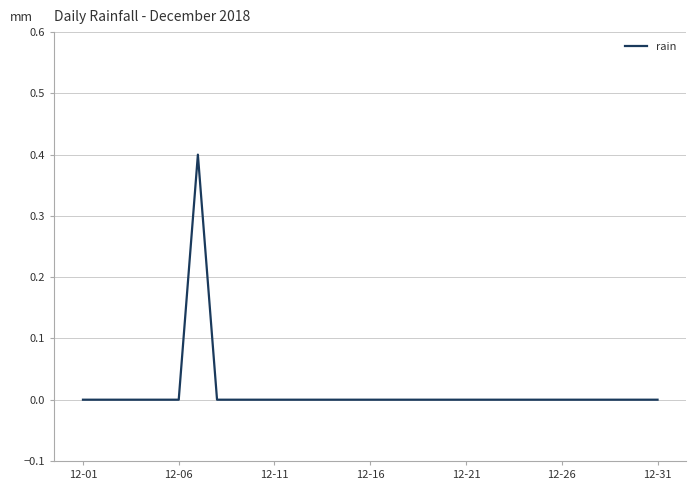

How many lines are shown in the chart?

1